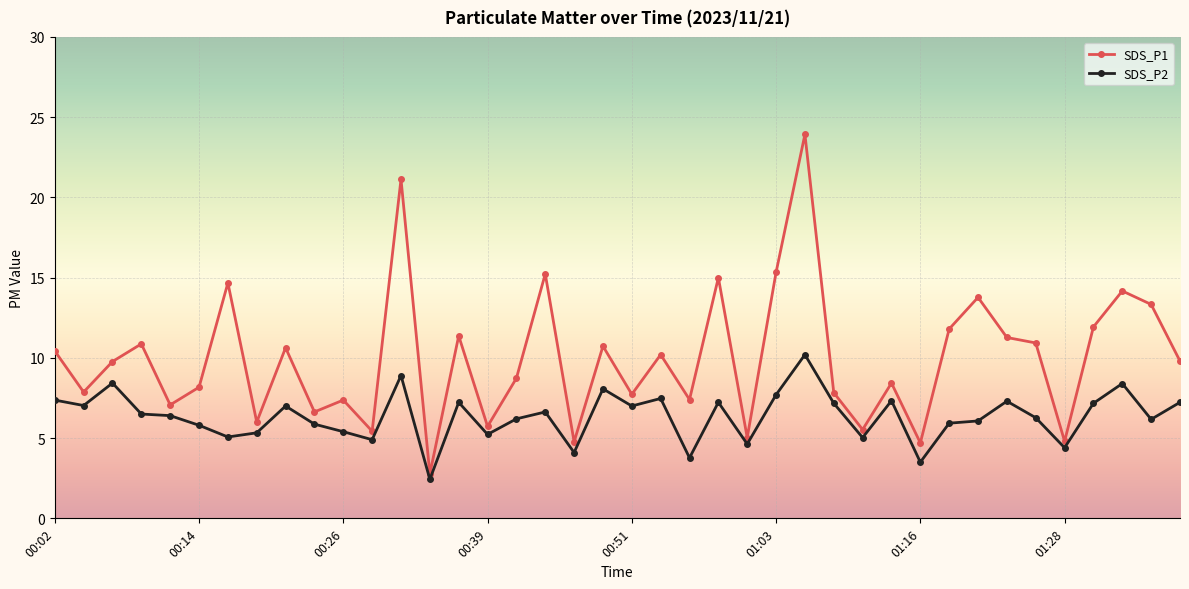

How many categories are shown in the chart?

40